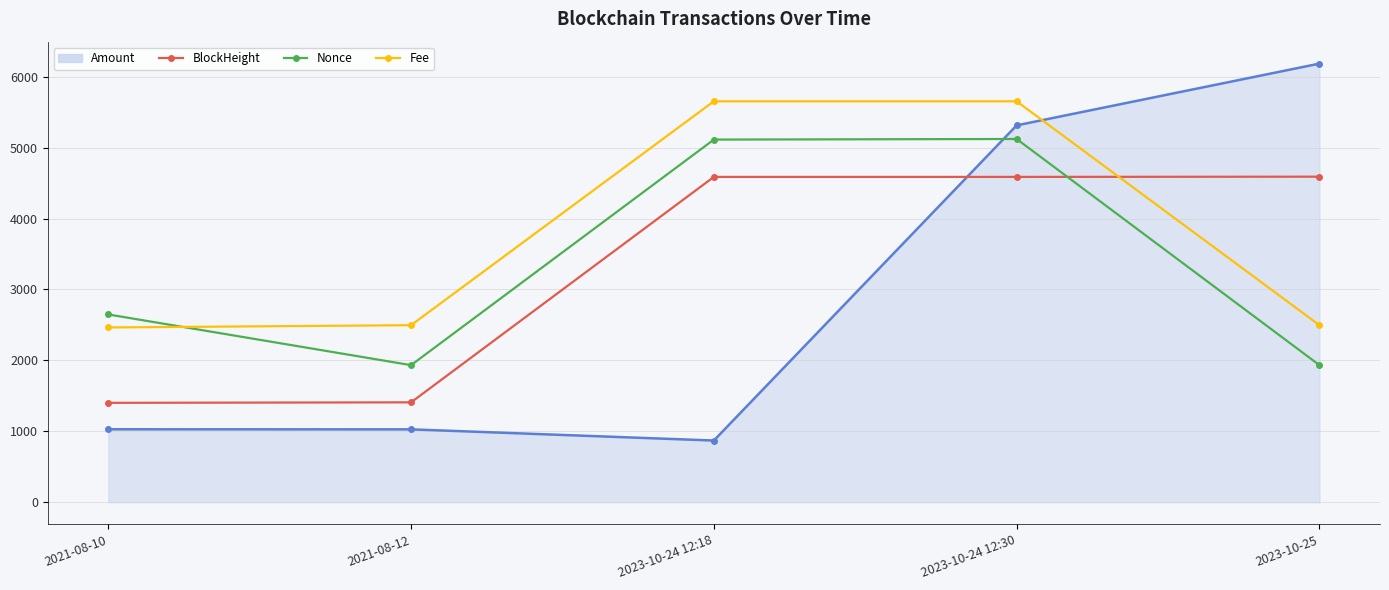

What is the minimum value shown in the chart?

870.7